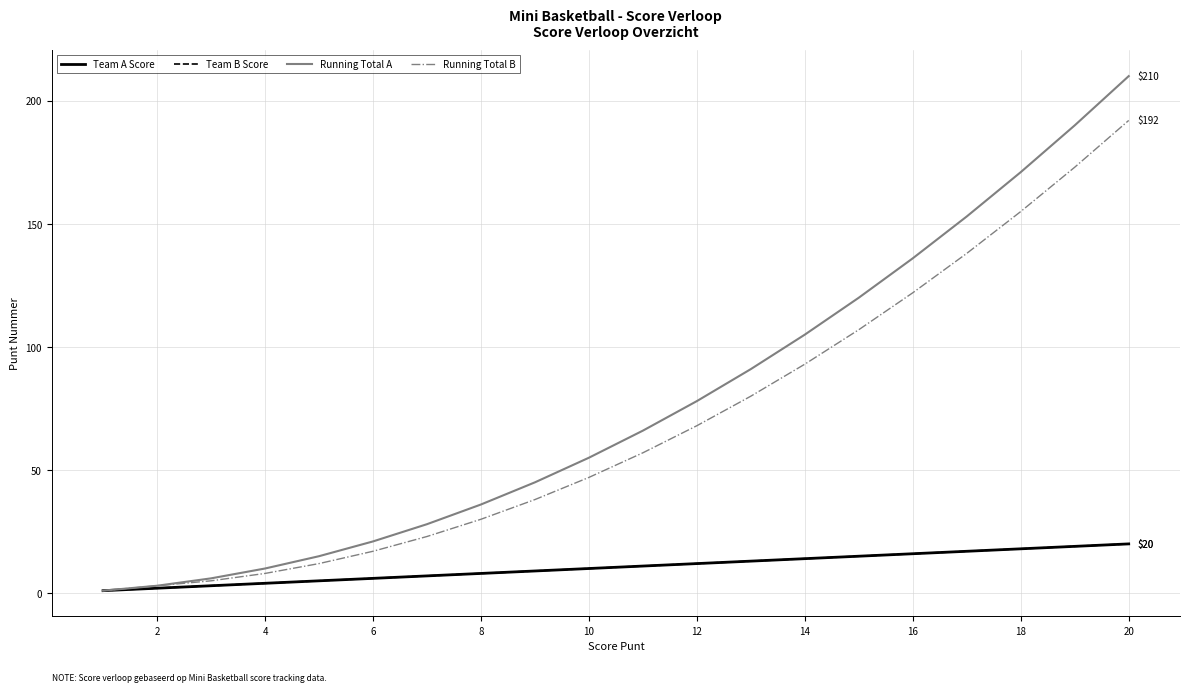

Does the chart have visible grid lines?

Yes